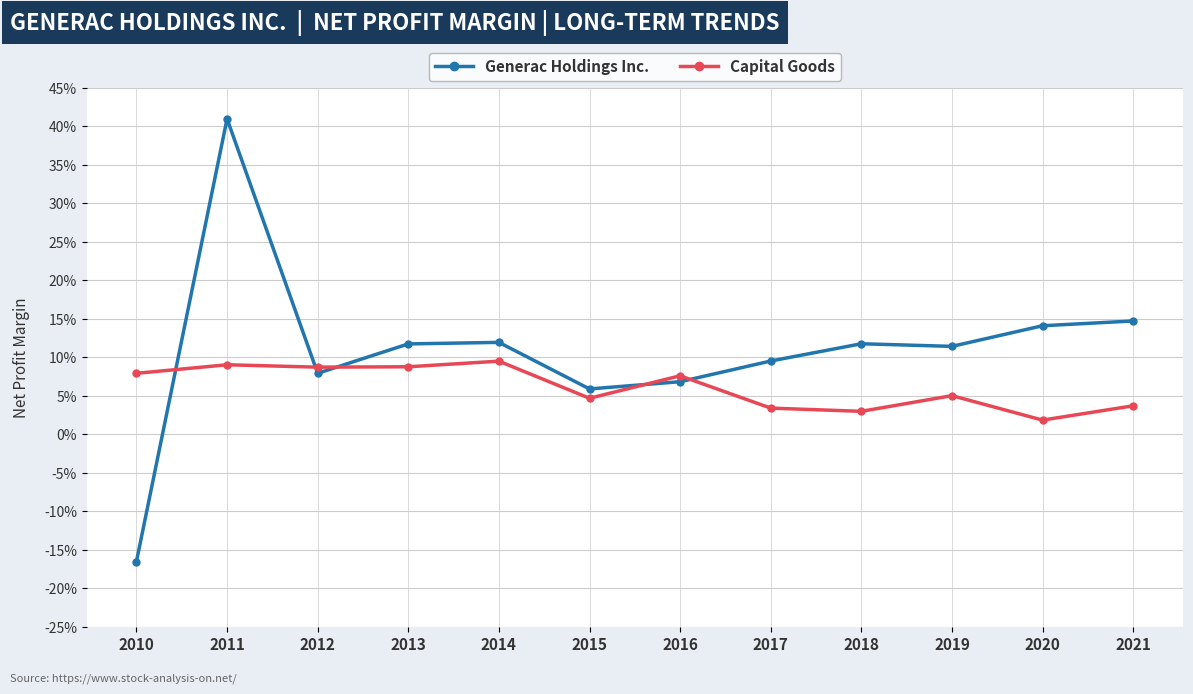

Between 2010 and 2011, which is larger?

2011